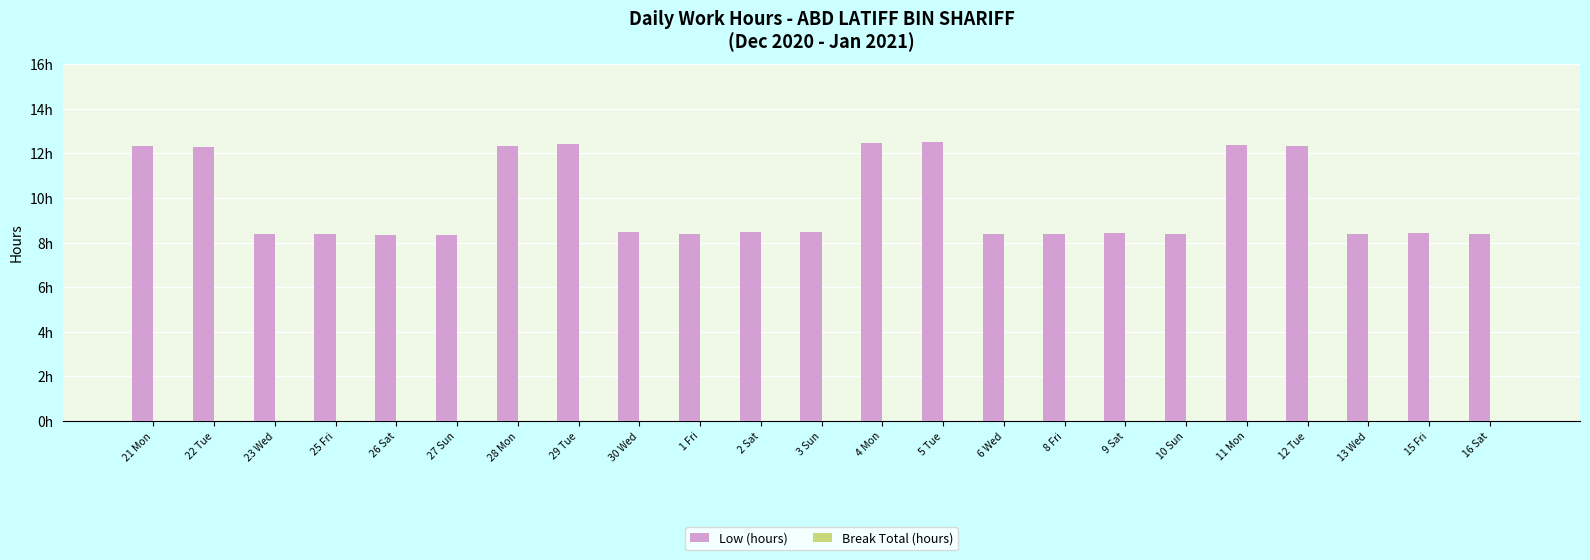

Reading left to right, extract all data points from this chart.

Low (hours): 21 Mon=12.3	22 Tue=12.3	23 Wed=8.4	25 Fri=8.4	26 Sat=8.3	27 Sun=8.3	28 Mon=12.3	29 Tue=12.4	30 Wed=8.5	1 Fri=8.4	2 Sat=8.4	3 Sun=8.4	4 Mon=12.5	5 Tue=12.5	6 Wed=8.4	8 Fri=8.4	9 Sat=8.4	10 Sun=8.4	11 Mon=12.4	12 Tue=12.3	13 Wed=8.4	15 Fri=8.4	16 Sat=8.4
Break Total (hours): 21 Mon=0.0	22 Tue=0.0	23 Wed=0.0	25 Fri=0.0	26 Sat=0.0	27 Sun=0.0	28 Mon=0.0	29 Tue=0.0	30 Wed=0.0	1 Fri=0.0	2 Sat=0.0	3 Sun=0.0	4 Mon=0.0	5 Tue=0.0	6 Wed=0.0	8 Fri=0.0	9 Sat=0.0	10 Sun=0.0	11 Mon=0.0	12 Tue=0.0	13 Wed=0.0	15 Fri=0.0	16 Sat=0.0